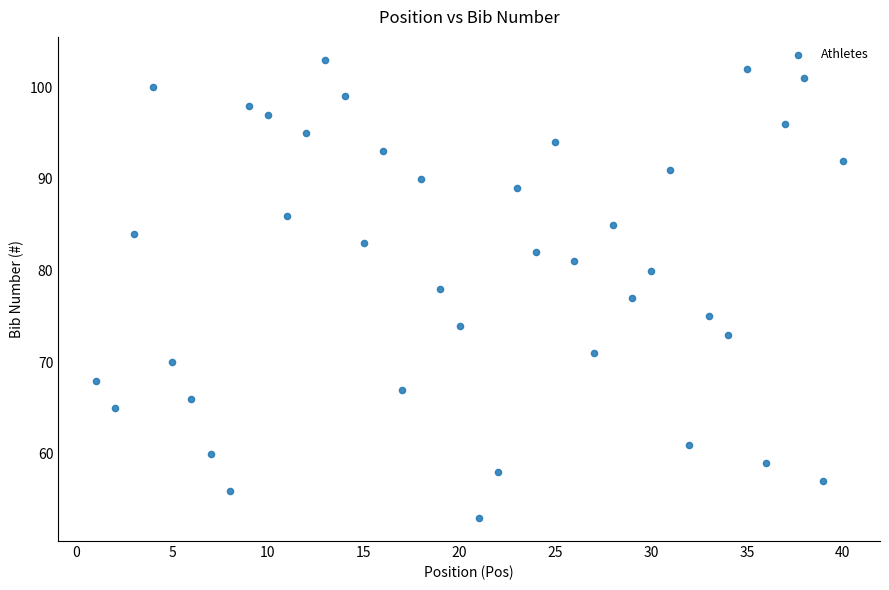

What is the range of Y values (max minus min)?

50